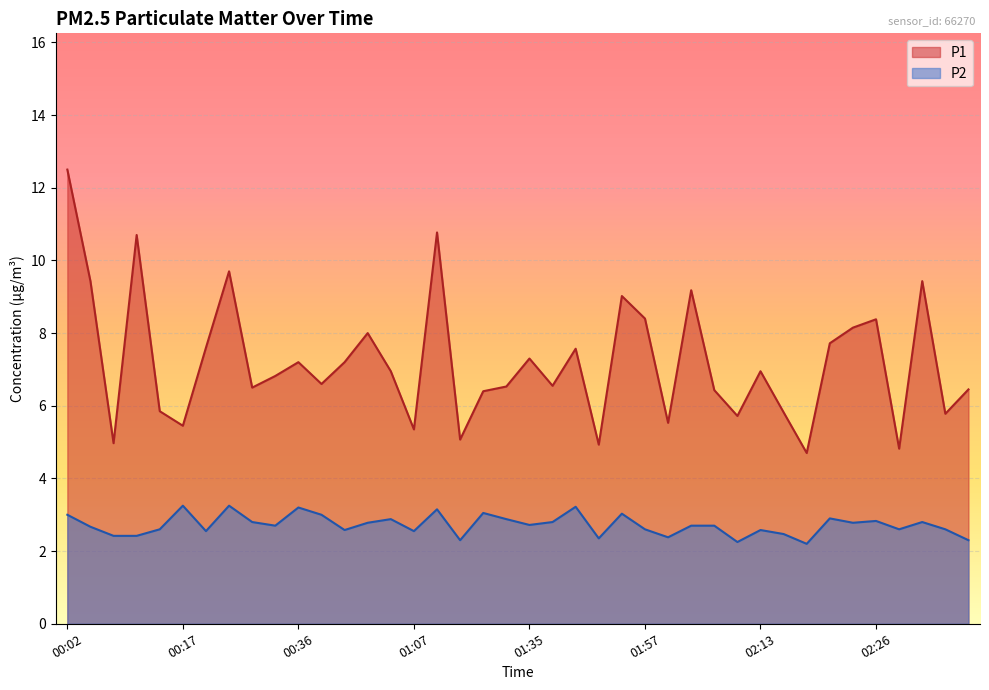

Is the value of P1 at 02:08 greater than the value of P2 at 00:28?

Yes